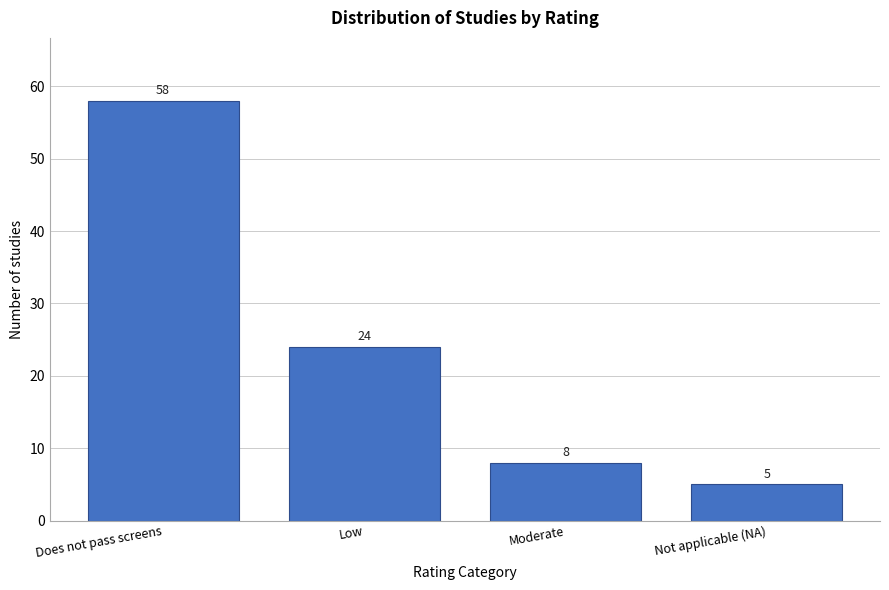

Reading right to left, what are all the values shown in this chart?

Not applicable (NA)=5	Moderate=8	Low=24	Does not pass screens=58